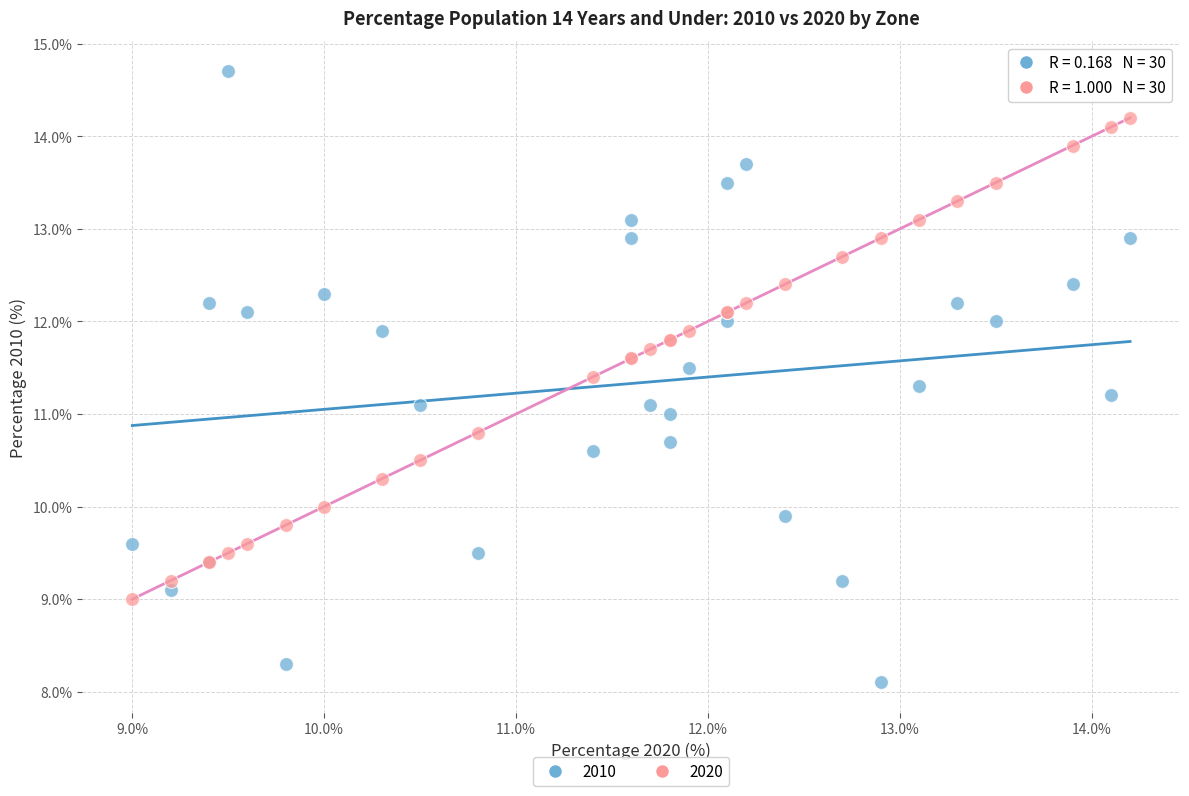

Which series has the largest Y range (max minus min)?

2010